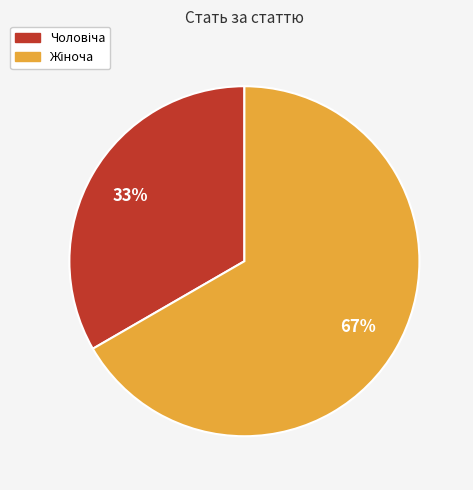

To the nearest percent, what is the average slice percentage?

50%